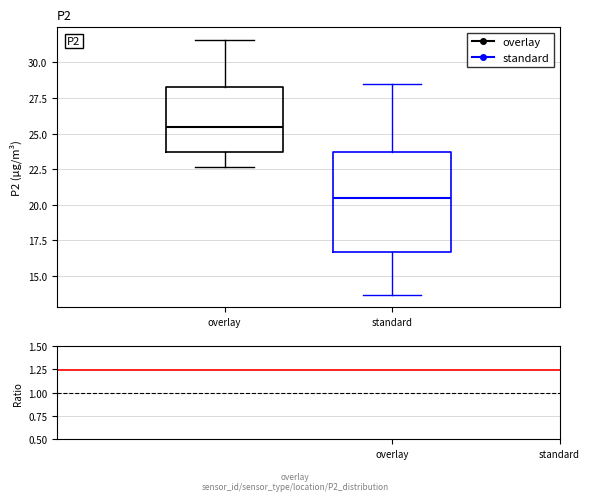

Comparing the boxes themselves (not the whiskers), which one is the tallest?

standard